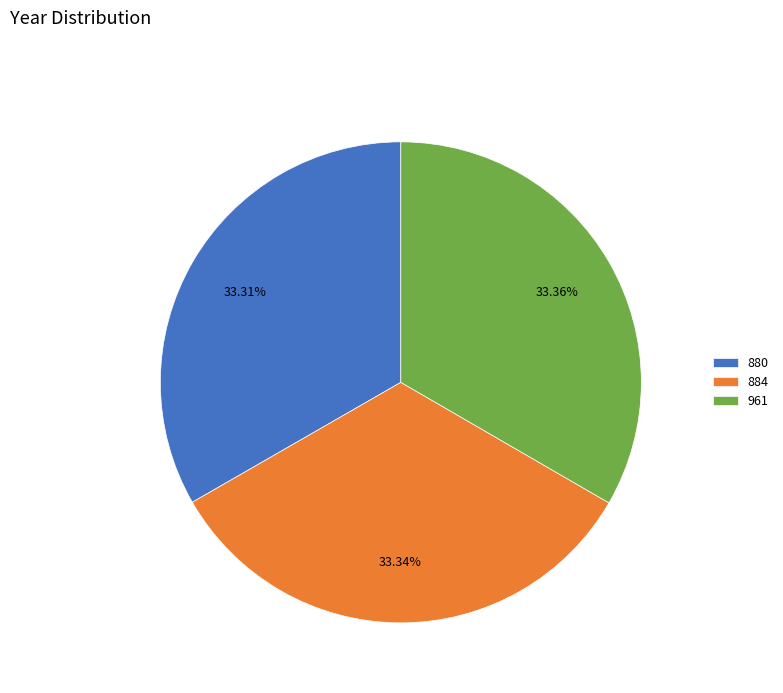

What percentage is the 884 slice, to the nearest percent?

33%